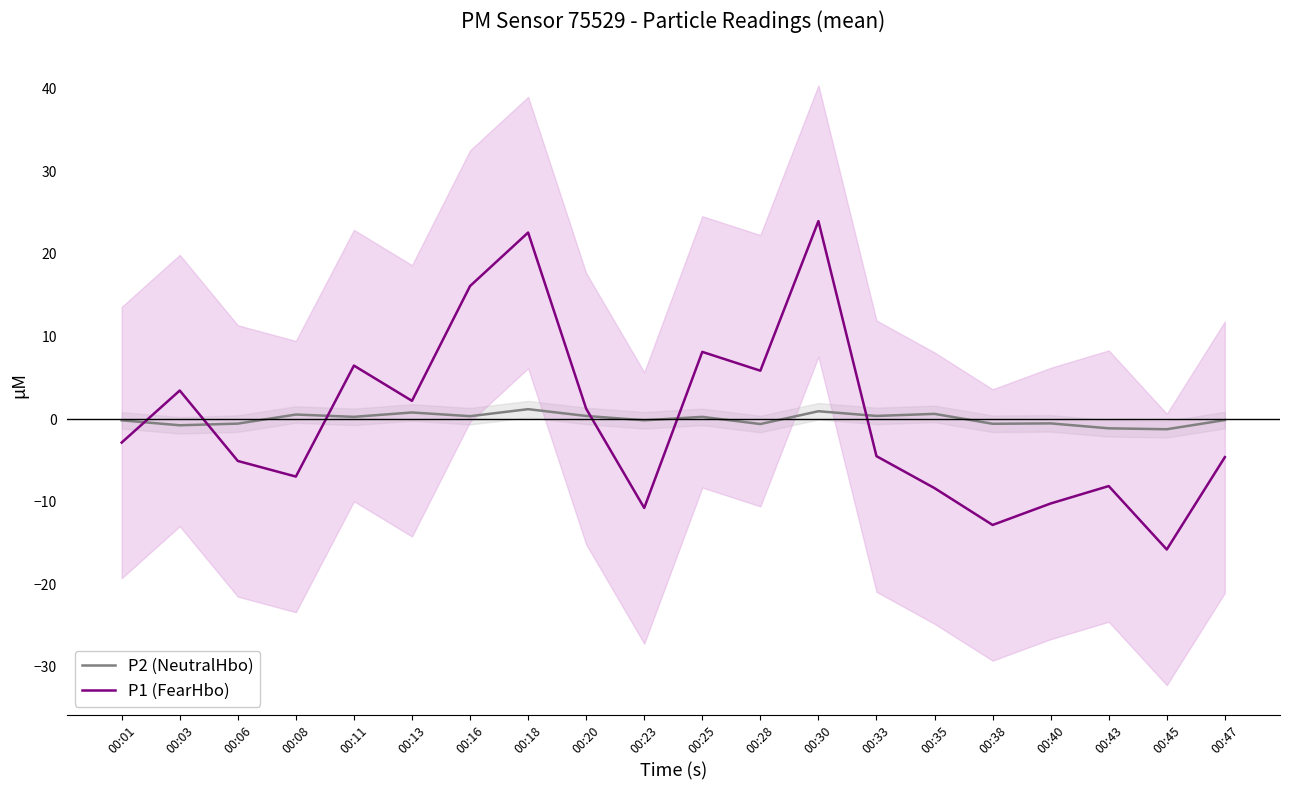

Reading left to right, list all the values displayed in this chart.

P2 (NeutralHbo): -0.2	-0.8	-0.6	0.5	0.3	0.8	0.3	1.2	0.4	-0.2	0.3	-0.6	0.9	0.4	0.6	-0.6	-0.5	-1.1	-1.2	-0.1
P1 (FearHbo): -2.8	3.5	-5.1	-7.0	6.5	2.2	16.1	22.6	1.3	-10.8	8.1	5.9	24.0	-4.5	-8.4	-12.8	-10.2	-8.1	-15.8	-4.6